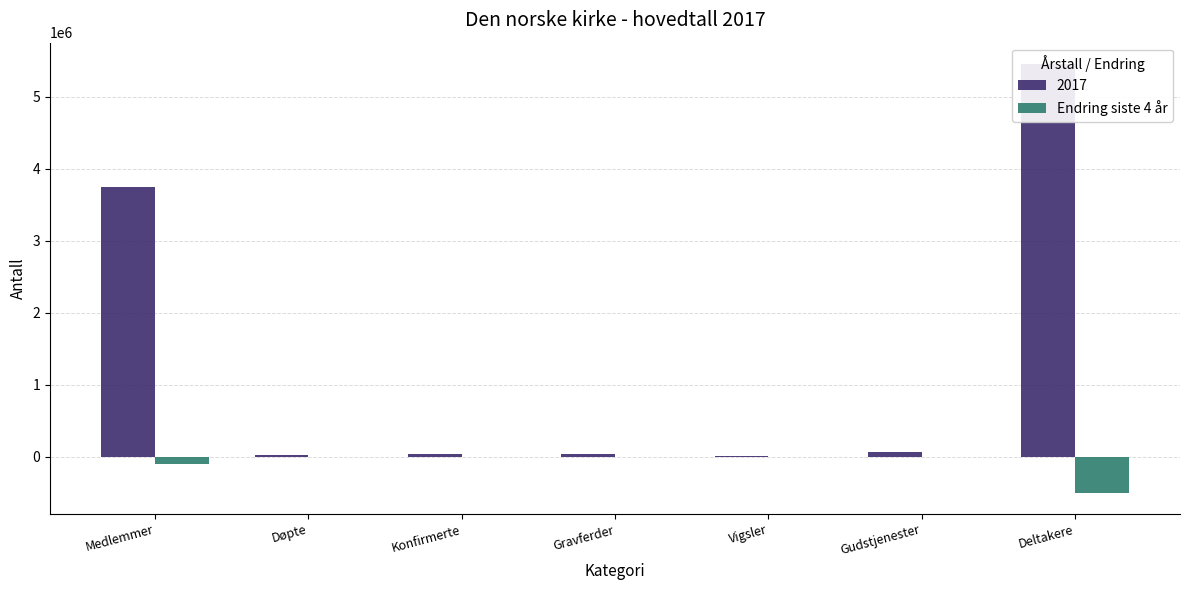

What position from the right is Gravferder?

4